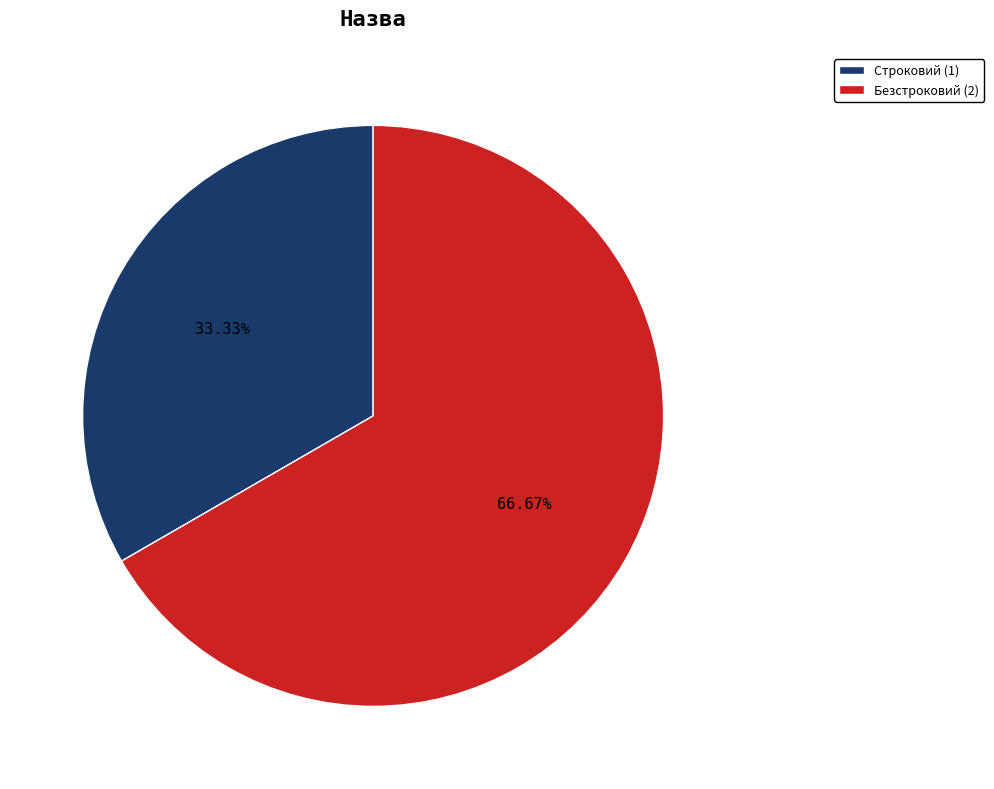

Which slice is the smallest?

Строковий